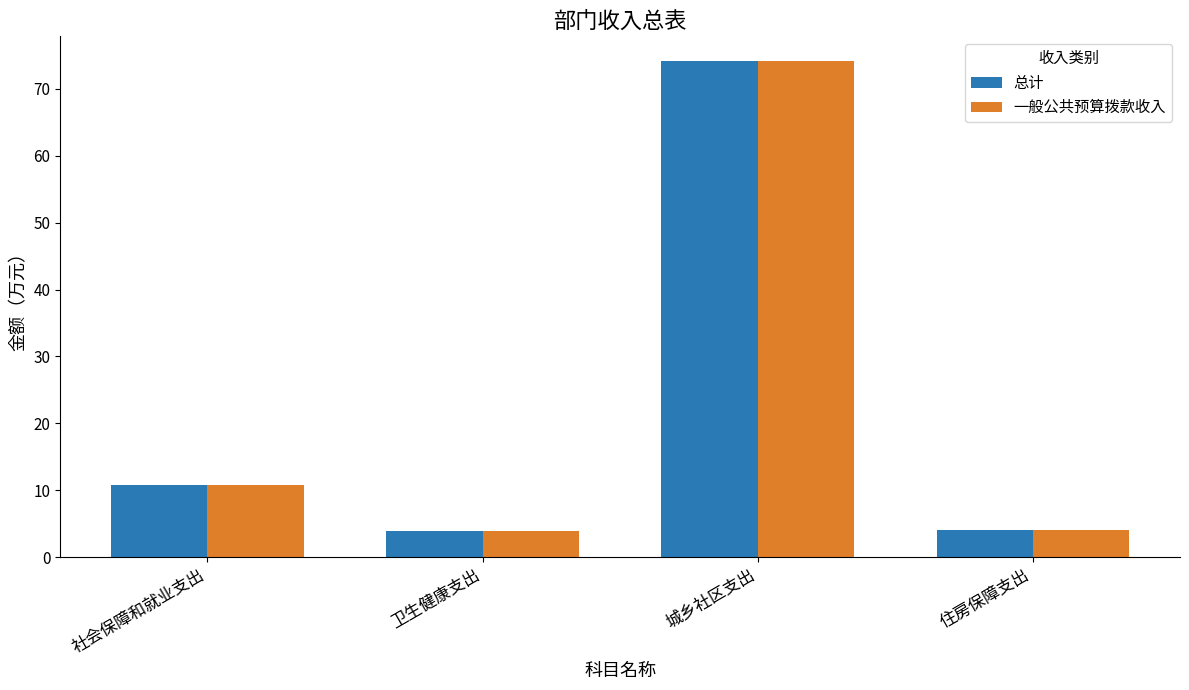

At which category is the sum across all series the highest?

城乡社区支出